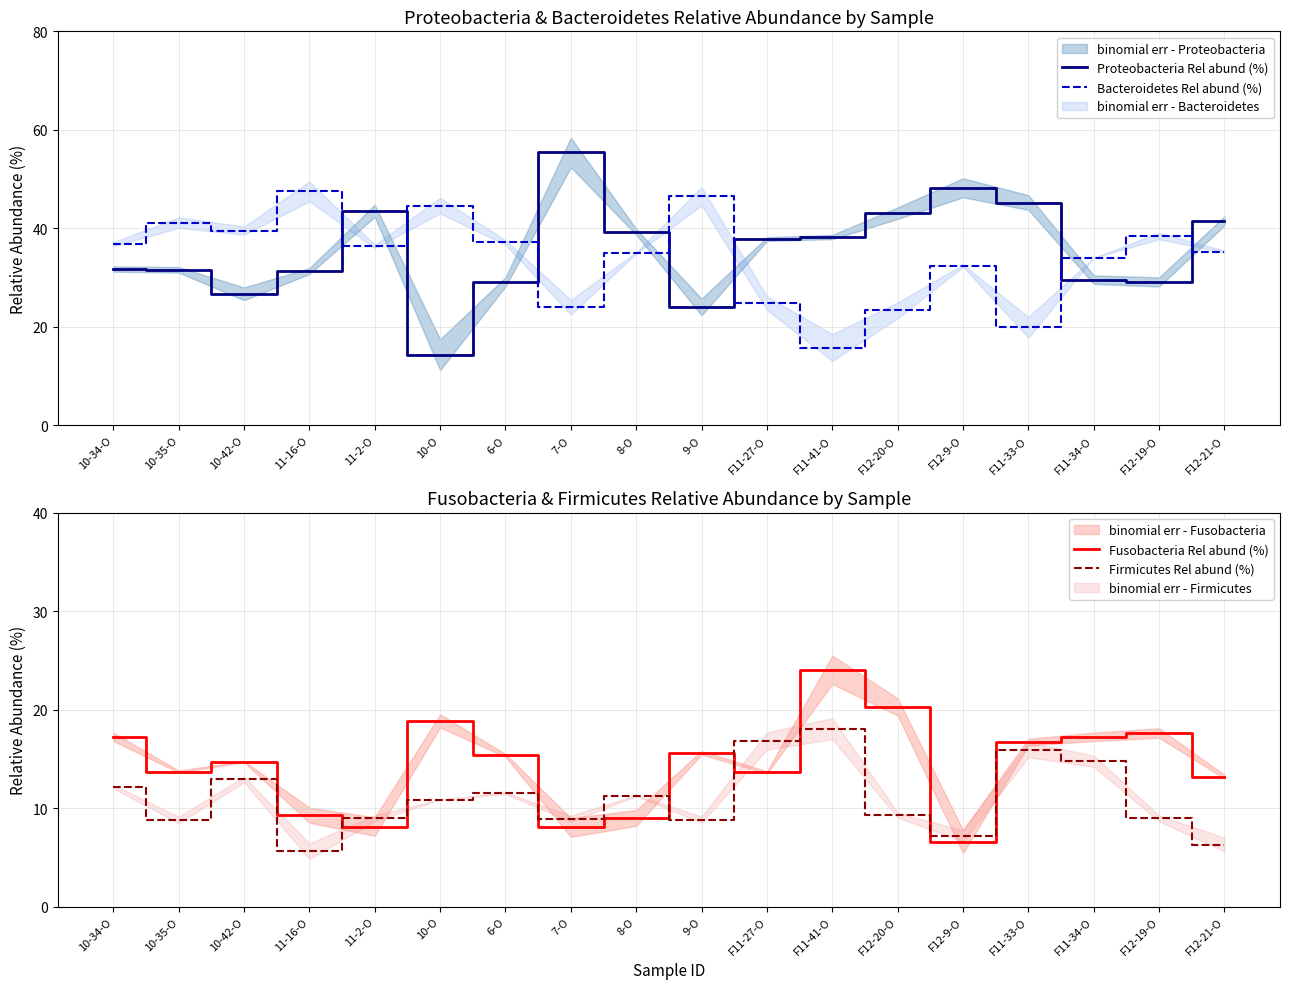

Which category has the lowest value in the Firmicutes Rel abund (%) series?

11-16-O